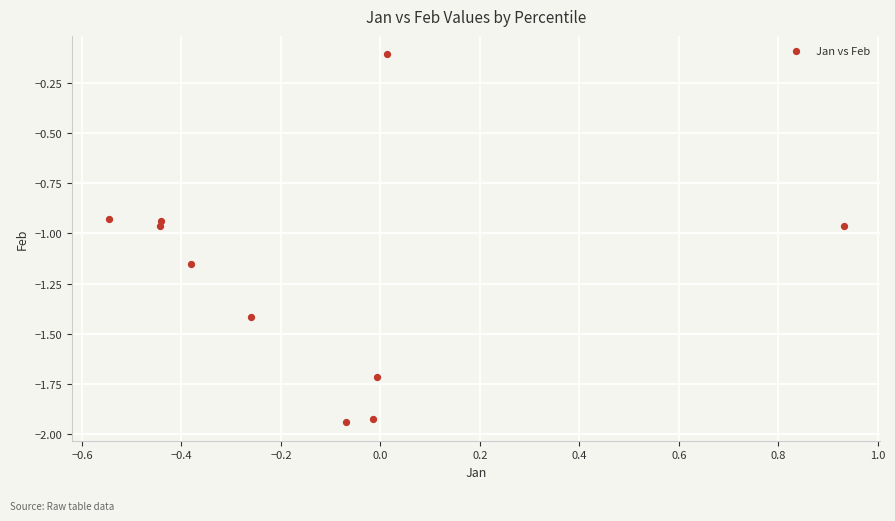

What is the range of X values (max minus min)?

1.5